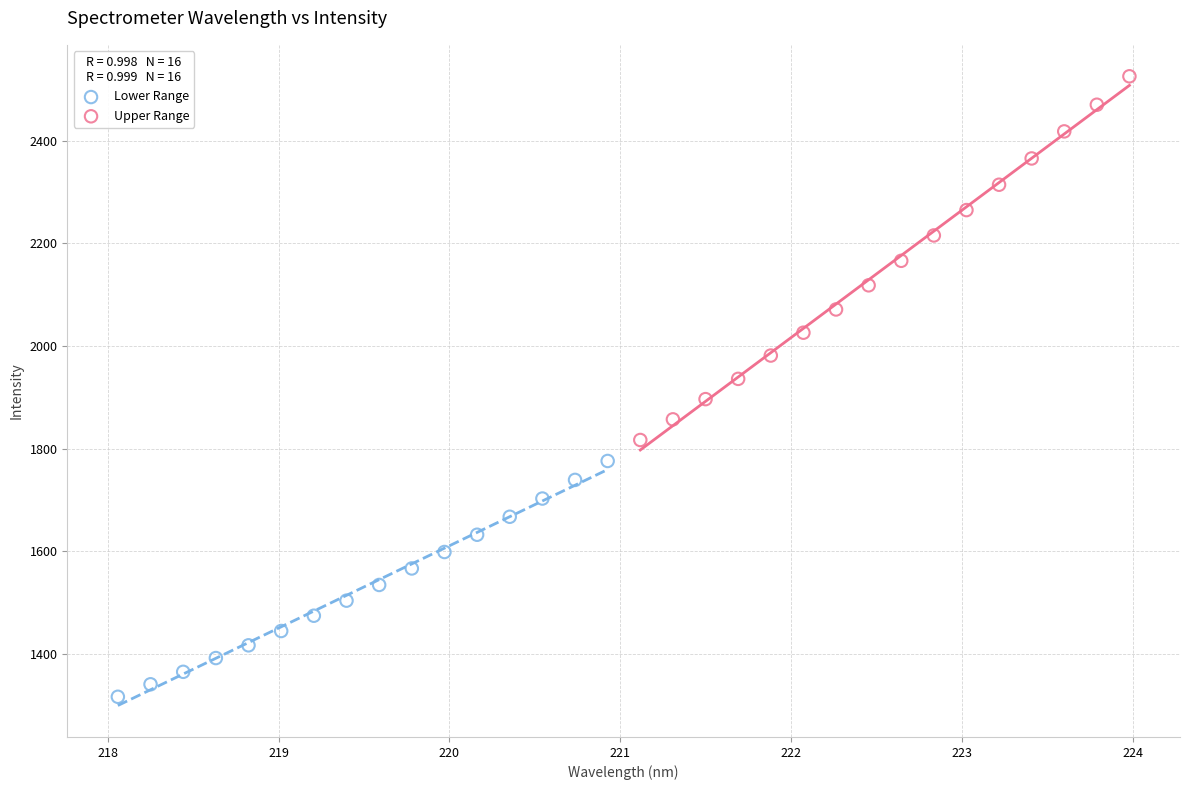

Which series has the widest spread of Y values?

Upper Range